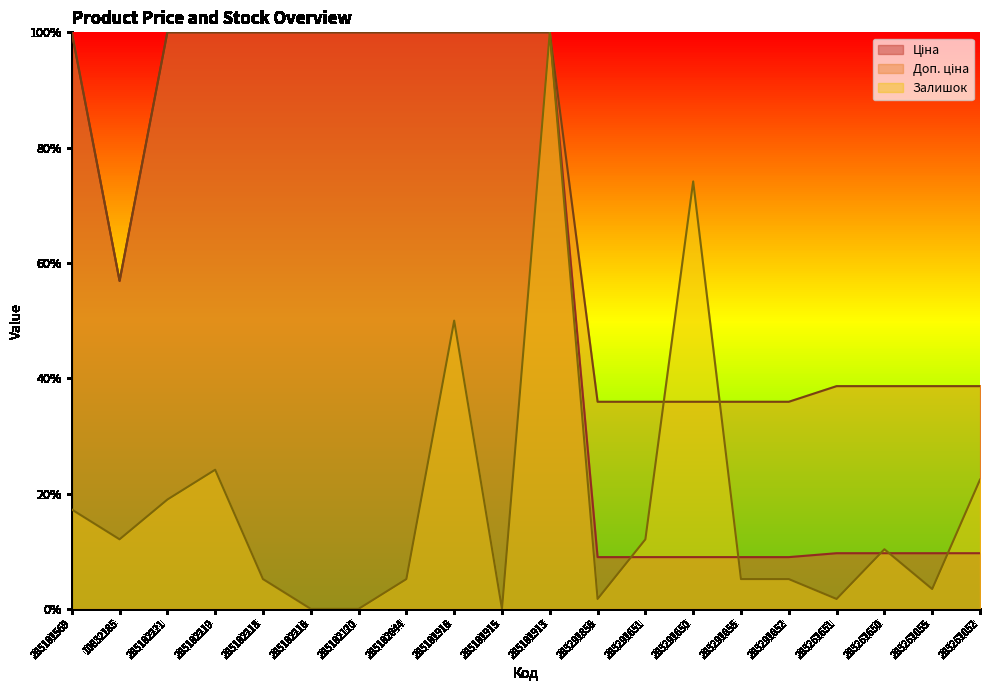

How many series are shown in this chart?

3